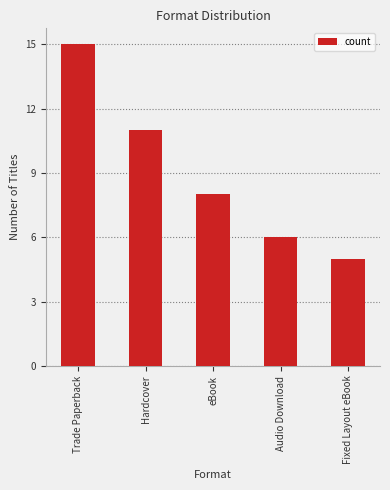

What is the difference between the second highest and minimum values?

6